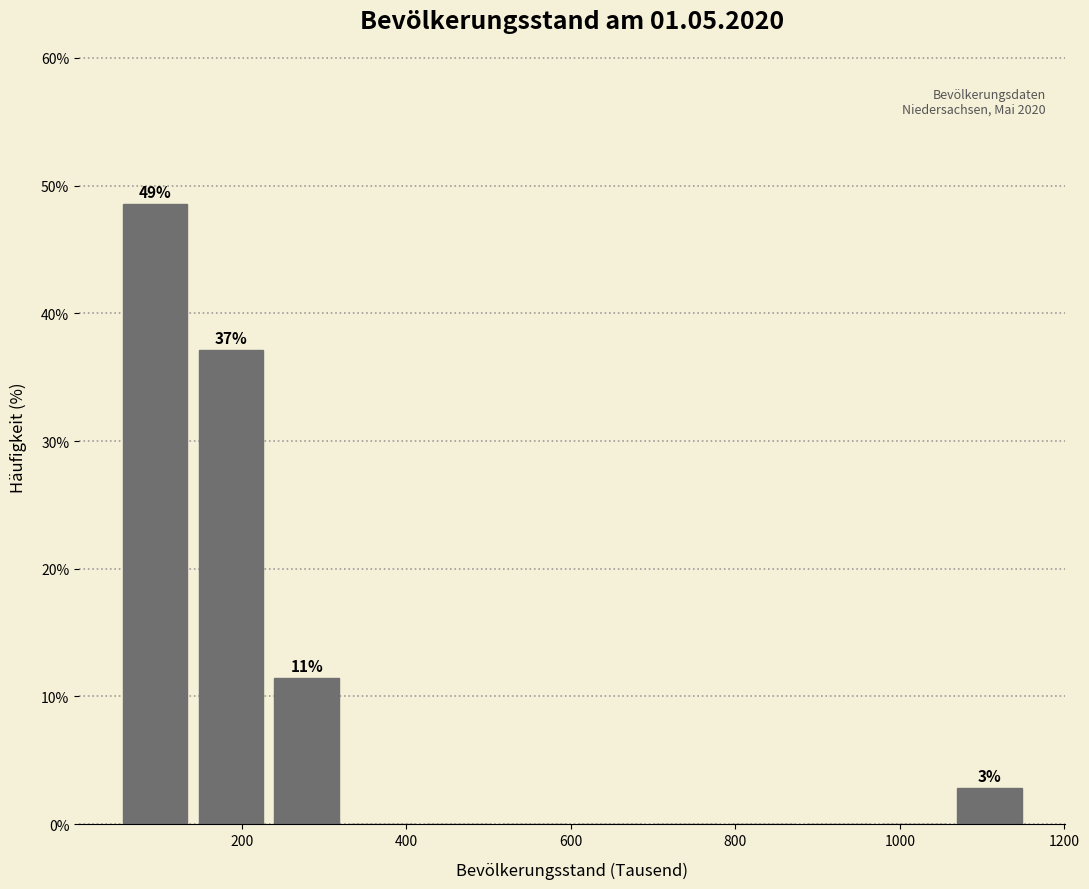

Over which range of the x-axis is the bar tallest?

40 to 140